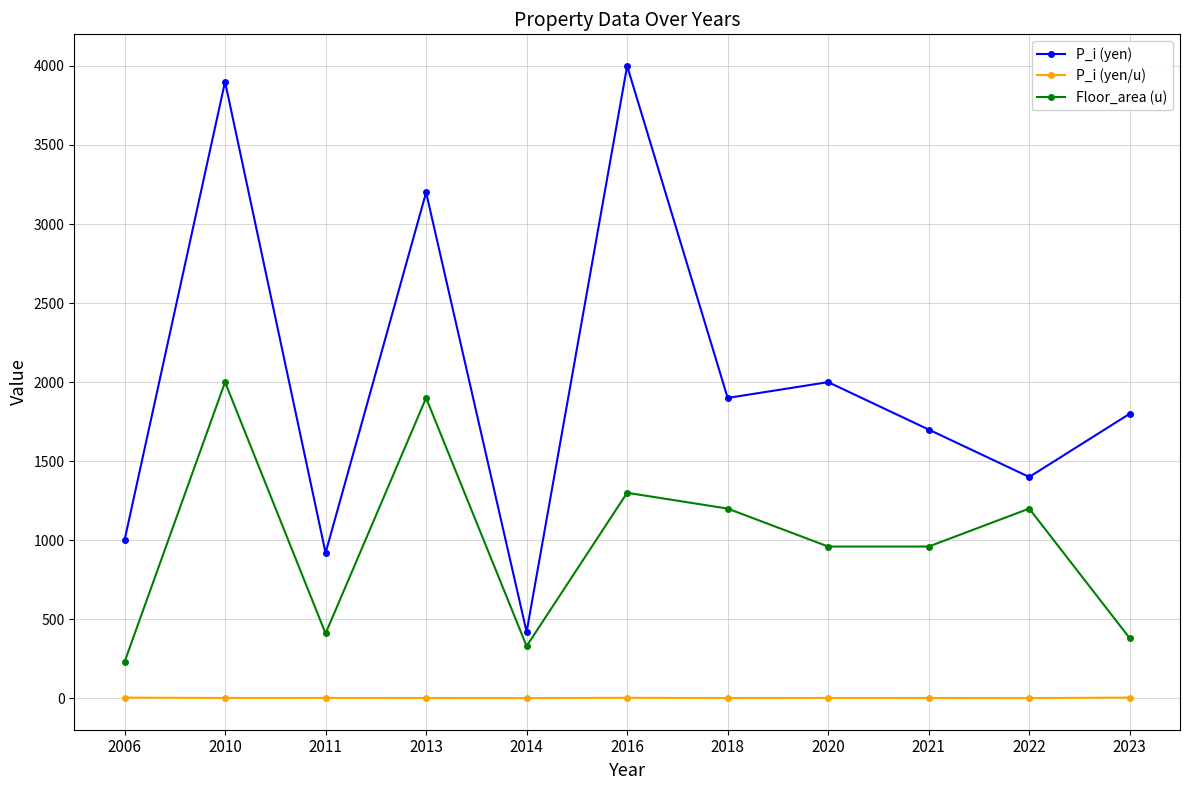

What are all the series names shown in the legend?

P_i (yen), P_i (yen/u), Floor_area (u)